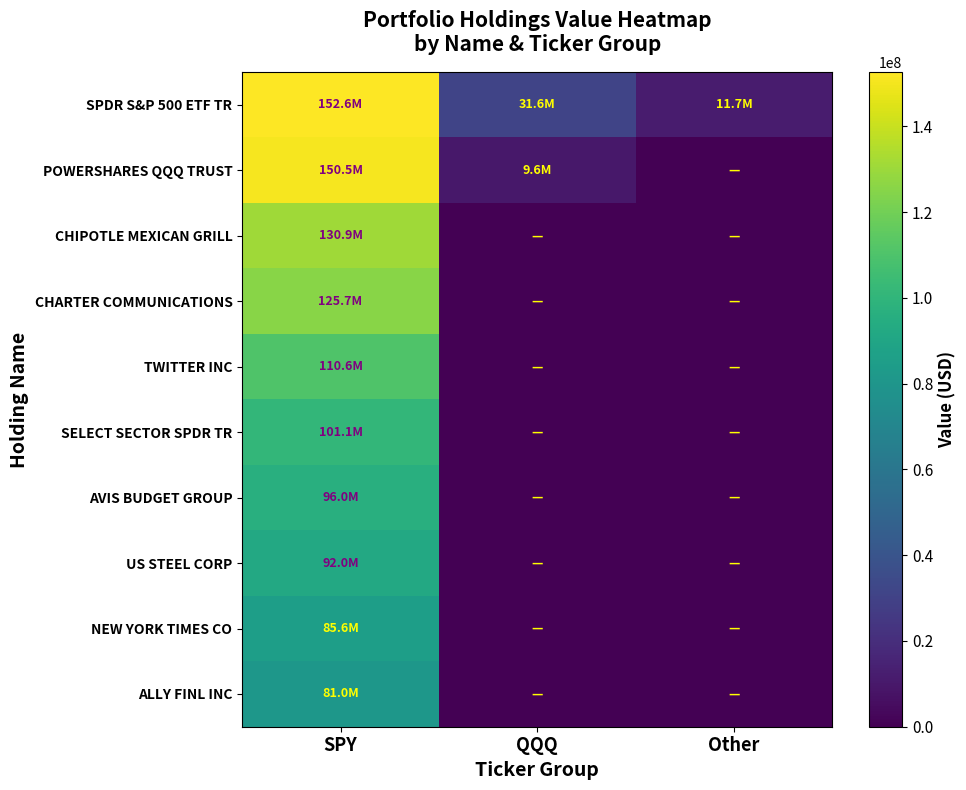

Reading left to right, what are all the values shown in this chart?

SPDR S&P 500 ETF TR: SPY=152627000	QQQ=31578000	Other=11710000
POWERSHARES QQQ TRUST: SPY=150522000	QQQ=9608000	Other=0
CHIPOTLE MEXICAN GRILL: SPY=130860000	QQQ=0	Other=0
CHARTER COMMUNICATIONS: SPY=125694000	QQQ=0	Other=0
TWITTER INC: SPY=110557000	QQQ=0	Other=0
SELECT SECTOR SPDR TR: SPY=101115000	QQQ=0	Other=0
AVIS BUDGET GROUP: SPY=96022000	QQQ=0	Other=0
US STEEL CORP: SPY=92022000	QQQ=0	Other=0
NEW YORK TIMES CO: SPY=85555000	QQQ=0	Other=0
ALLY FINL INC: SPY=81043000	QQQ=0	Other=0